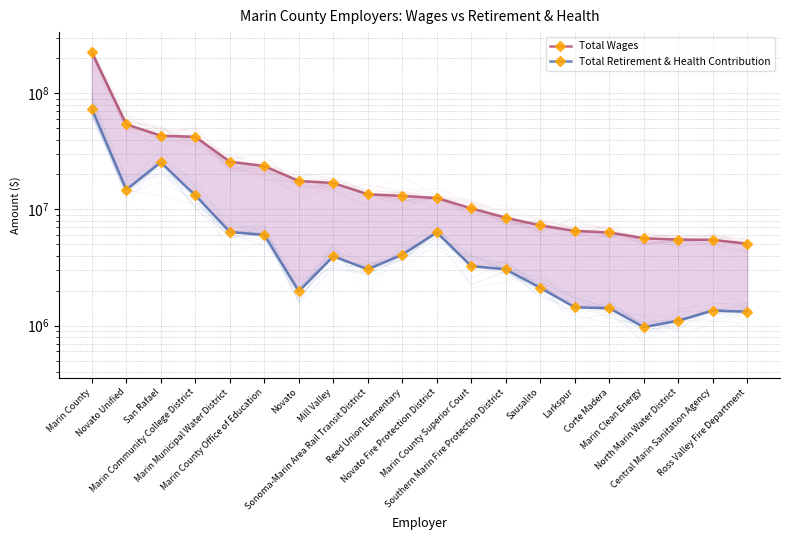

At which label is Total Retirement & Health Contribution closest to 37167136?

San Rafael